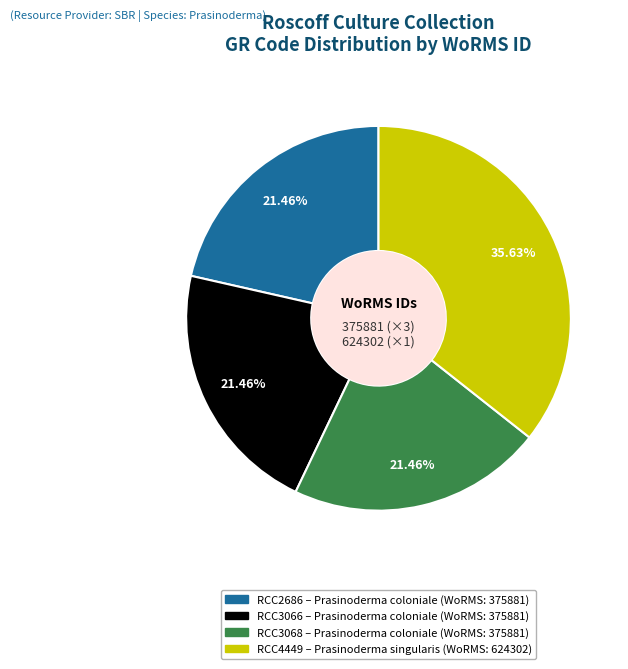

How many segments does this pie chart have?

4